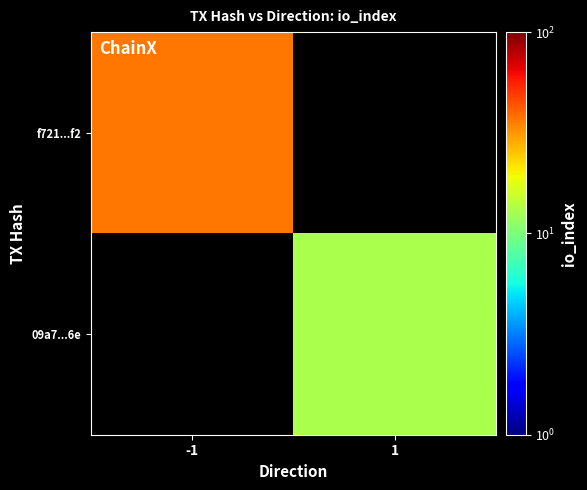

Which label corresponds to the largest value in the chart?

-1